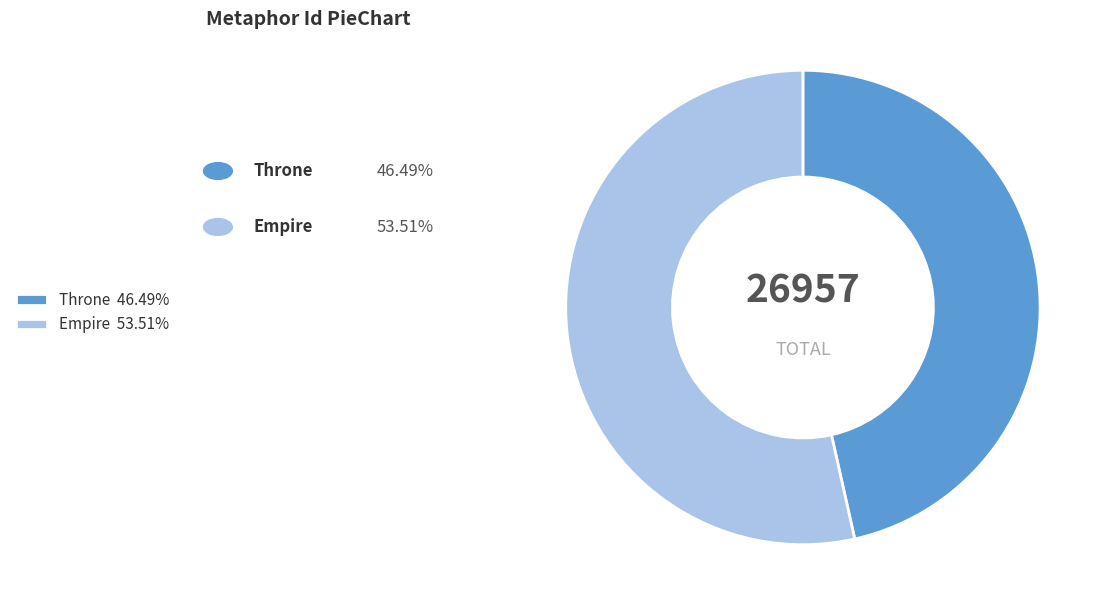

What is the smallest slice in the pie chart?

Throne